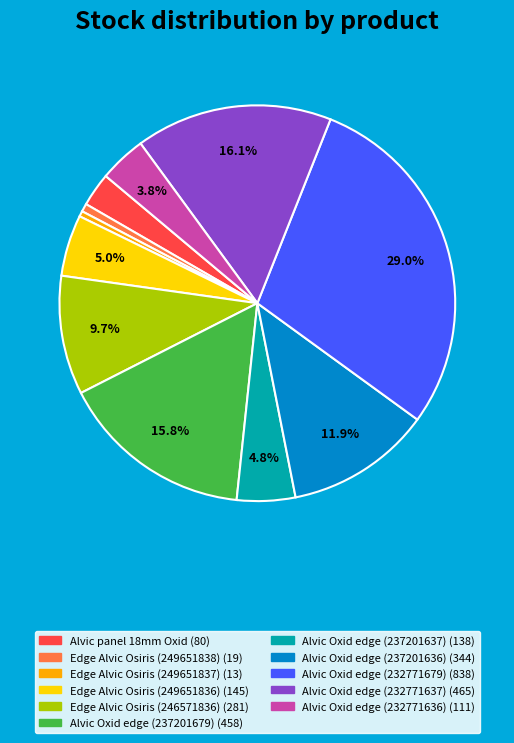

Is there a majority slice in this chart?

No